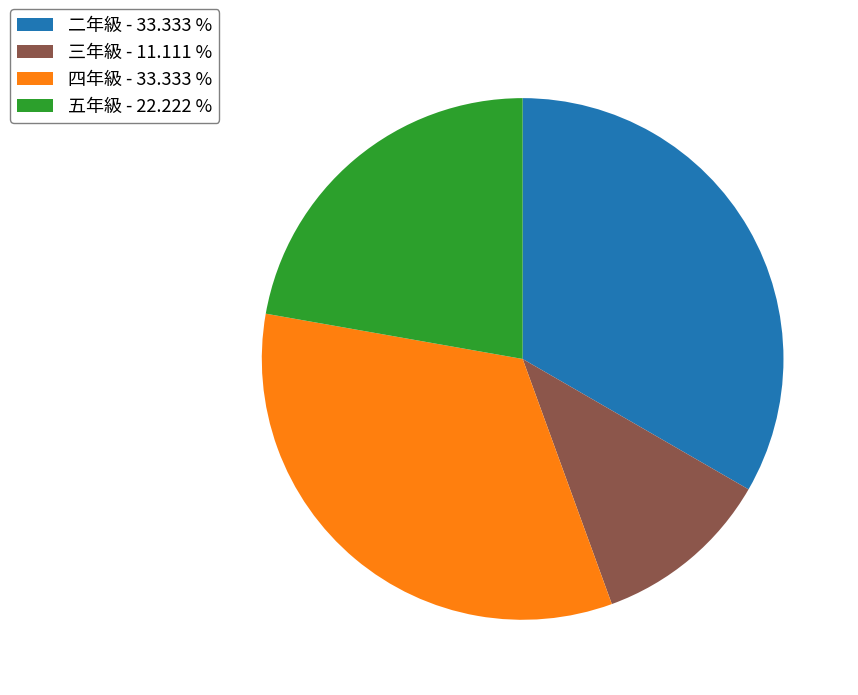

Combined, do 五年級 - 22.222 % and 四年級 - 33.333 % account for over 50%?

Yes